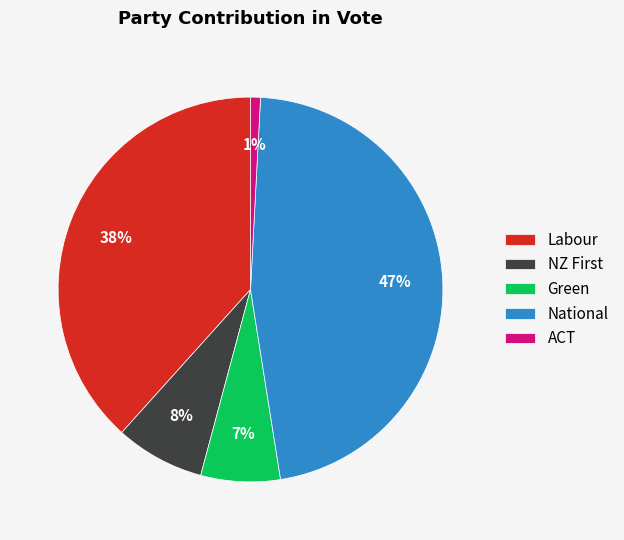

Which category has the biggest portion of the pie?

National